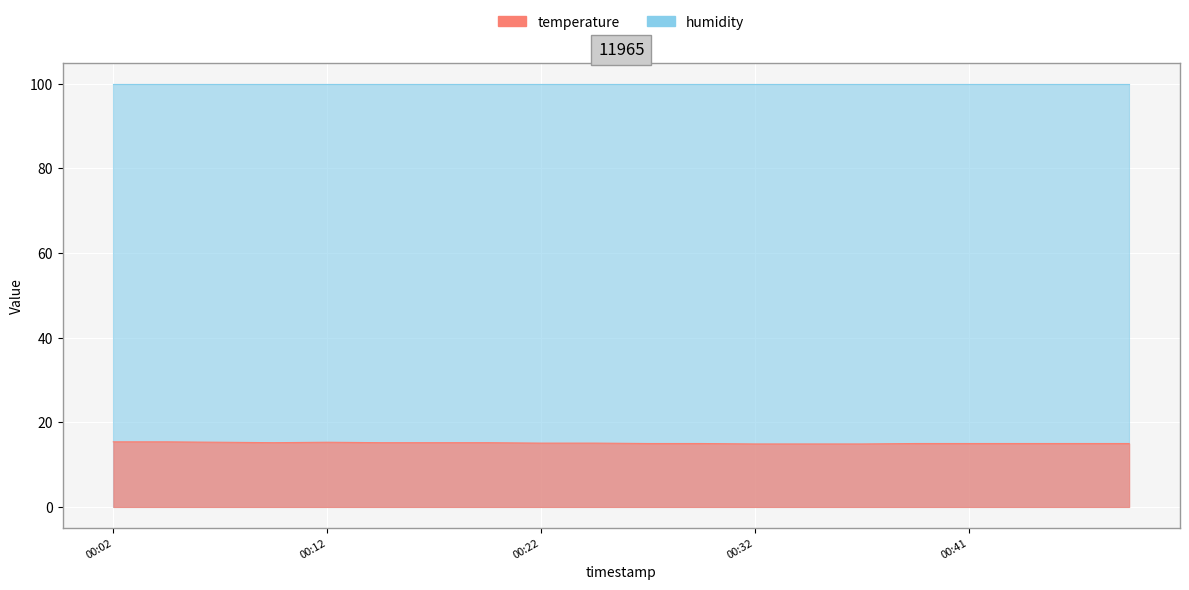

The chart shows a value of 25.1 at 2023-04-30T00:19:39. True or false?

False